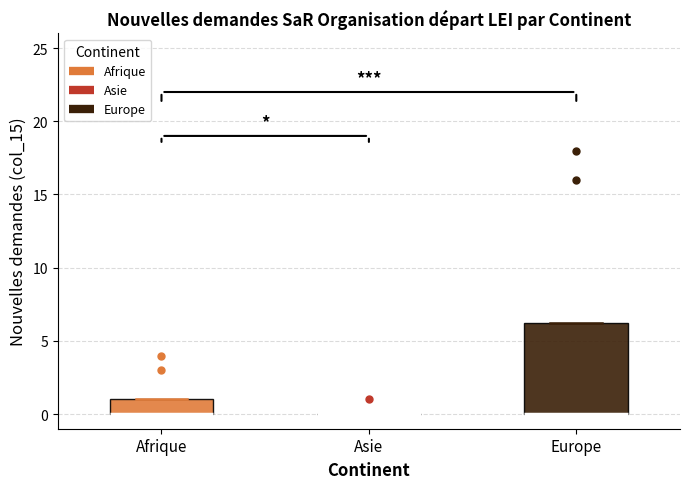

Reading left to right, read every box against the y-axis: the position of its median line, the range the box covers, and the ends of its whiskers. The values are not printed on the chart, so give them approximately, as read against the axis.

Afrique: median 0.0 (drawn on the box's lower edge), box 0.0 to 1.0, whiskers 0.0 to 1.0
Asie: box collapsed to a line at 0.0, whiskers 0.0 to 0.0
Europe: median 0.0 (drawn on the box's lower edge), box 0.0 to 6.5, whiskers 0.0 to 6.5